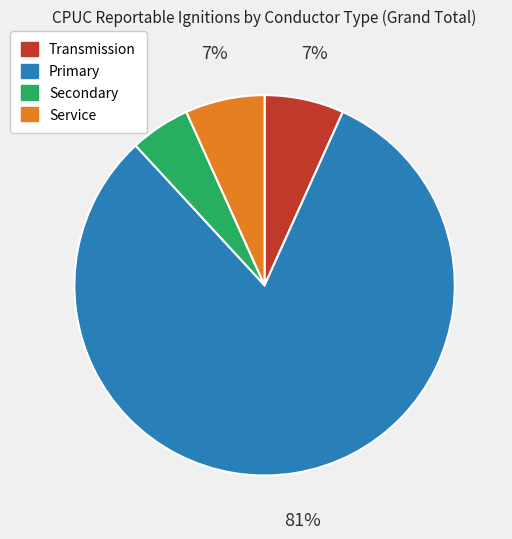

Which has a higher value, Service or Secondary?

Service